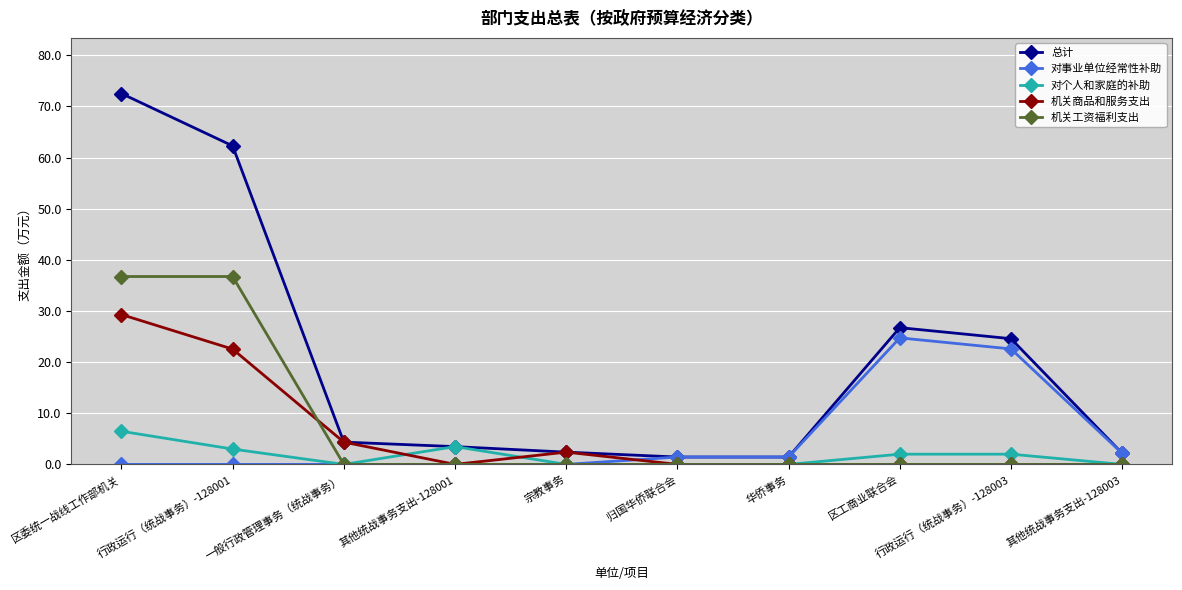

Which series has the largest total across all categories?

总计